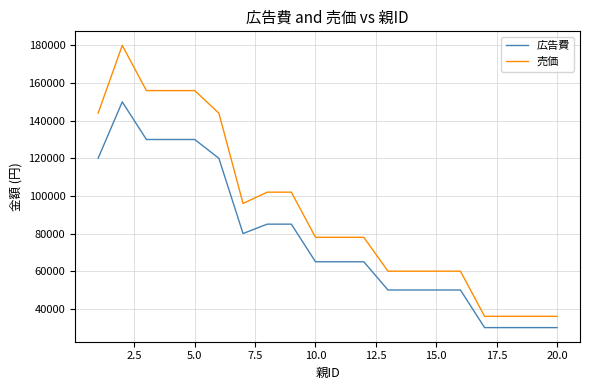

Does the chart have visible grid lines?

Yes